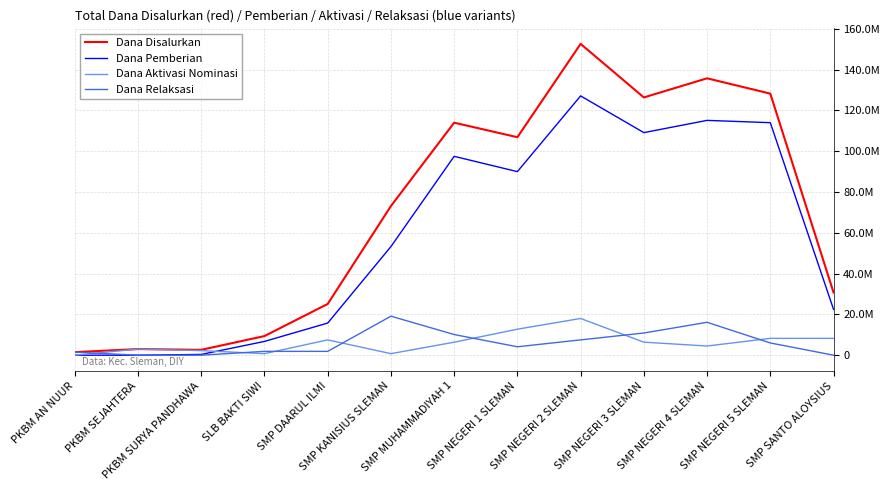

What position from the right is SMP NEGERI 3 SLEMAN?

4